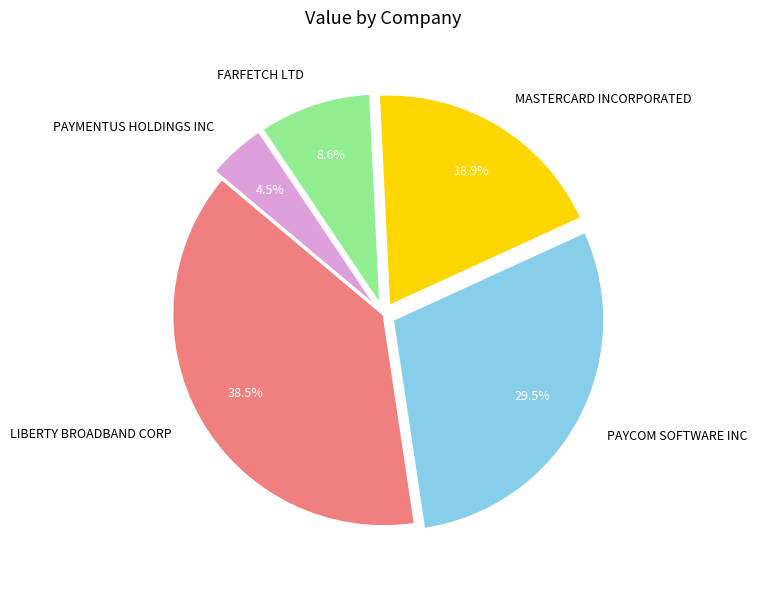

Is it true that PAYCOM SOFTWARE INC is 38% of the pie?

False